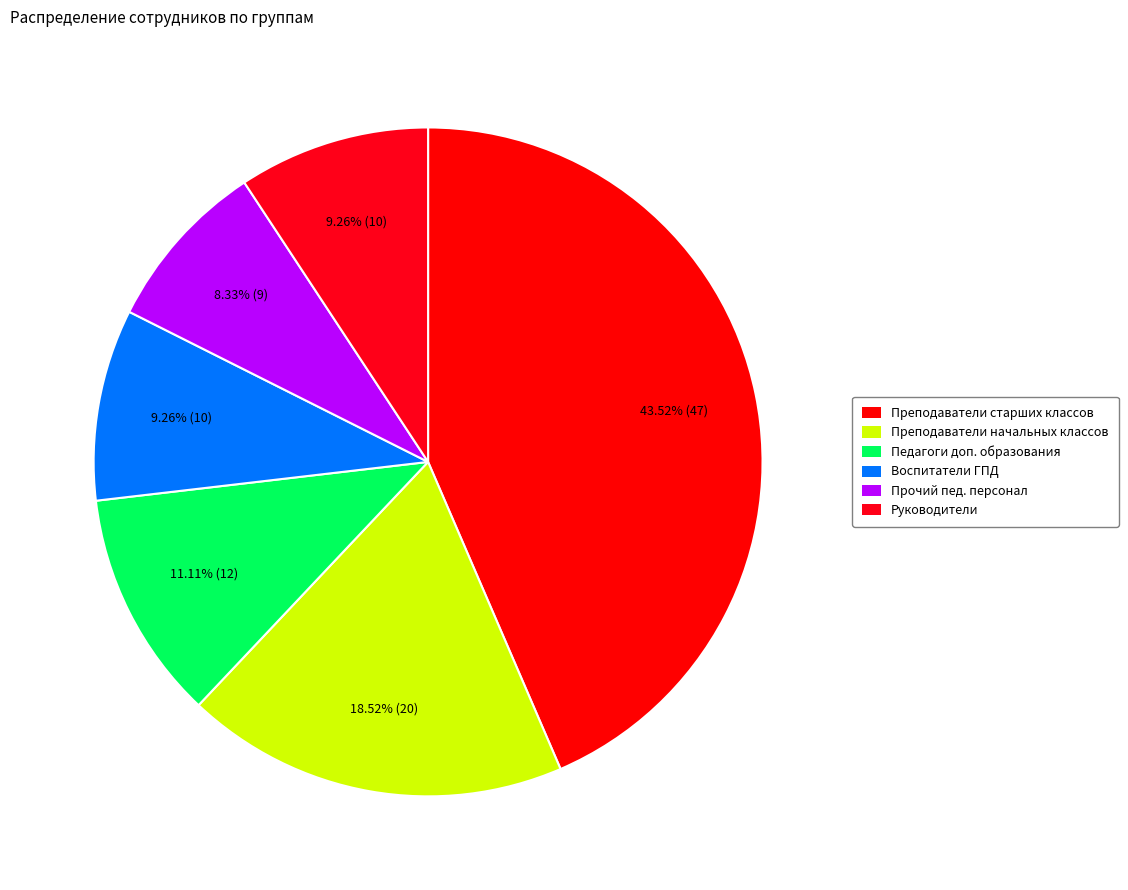

The Прочий пед. персонал slice represents 1% of the pie. True or false?

False